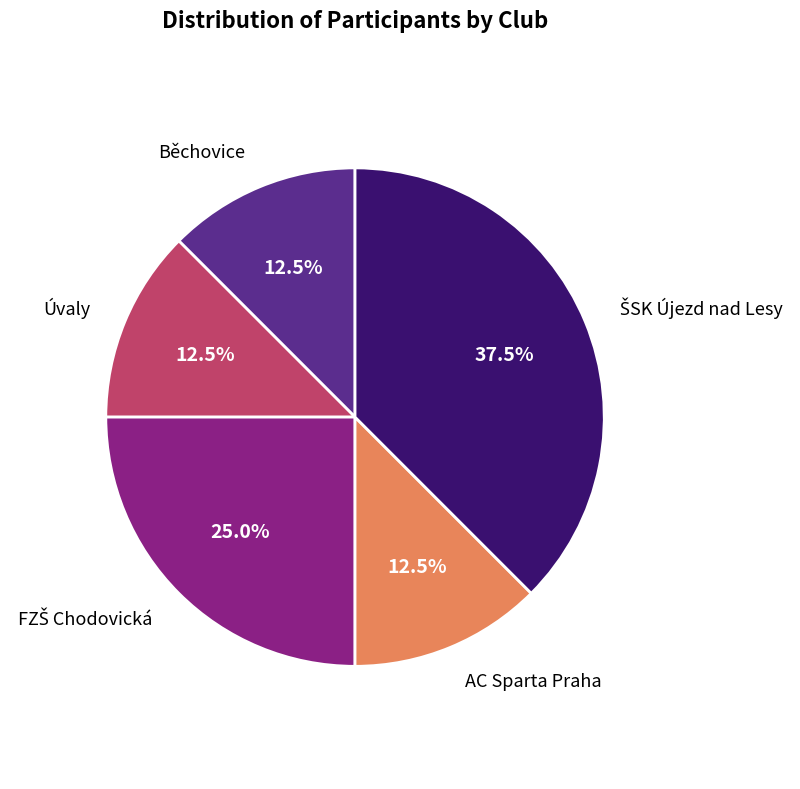

Does any single category account for the majority?

No